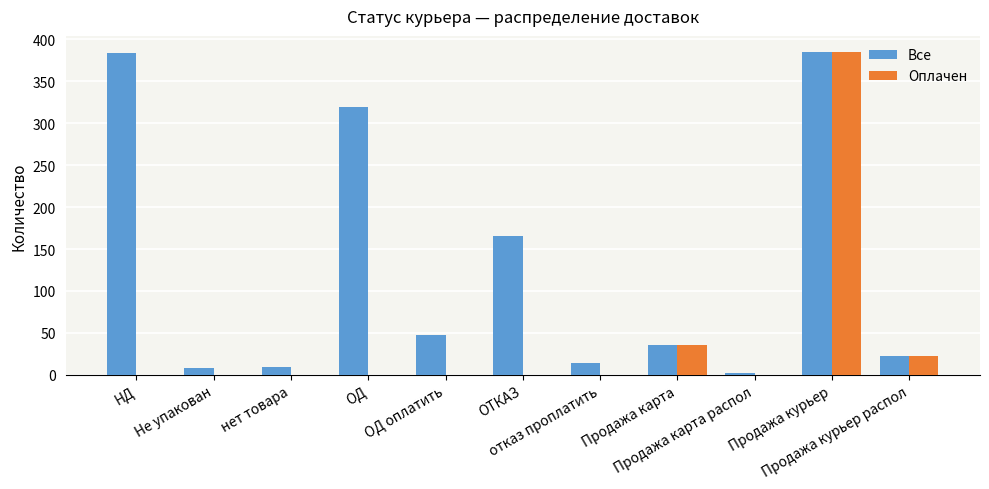

What are all the series names shown in the legend?

Все, Оплачен